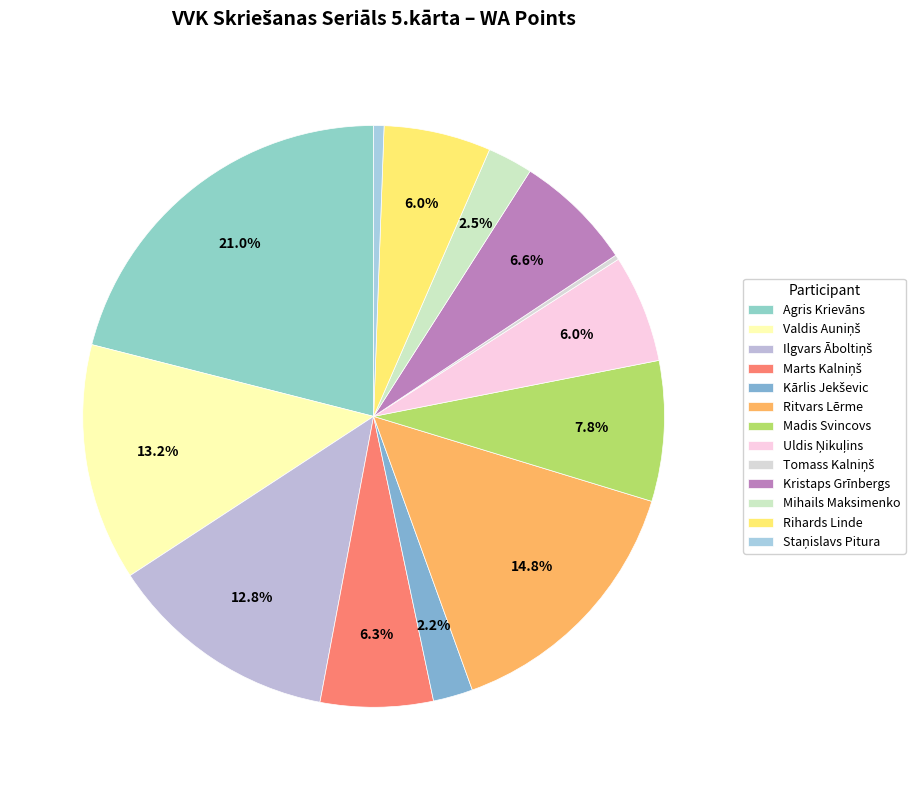

Which has a higher value, Kārlis Jekševic or Agris Krievāns?

Agris Krievāns